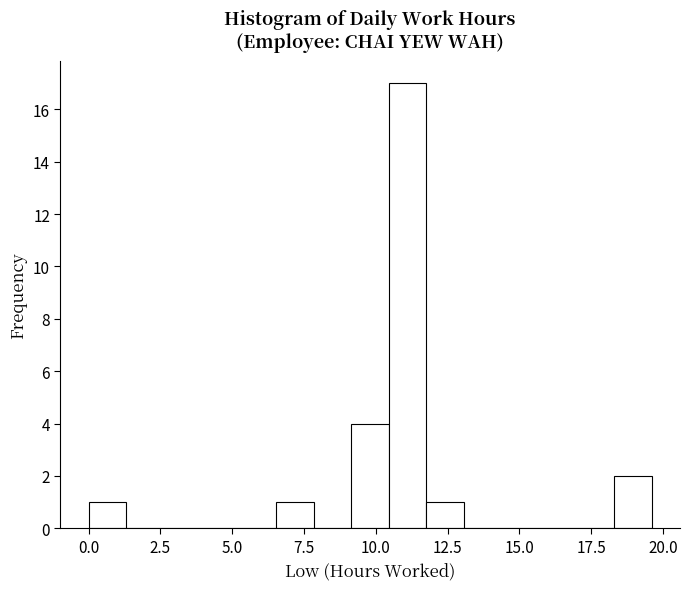

Around what value on the x-axis is the tallest bar? Give the approximate position of its centre, as read against the axis.

11.0